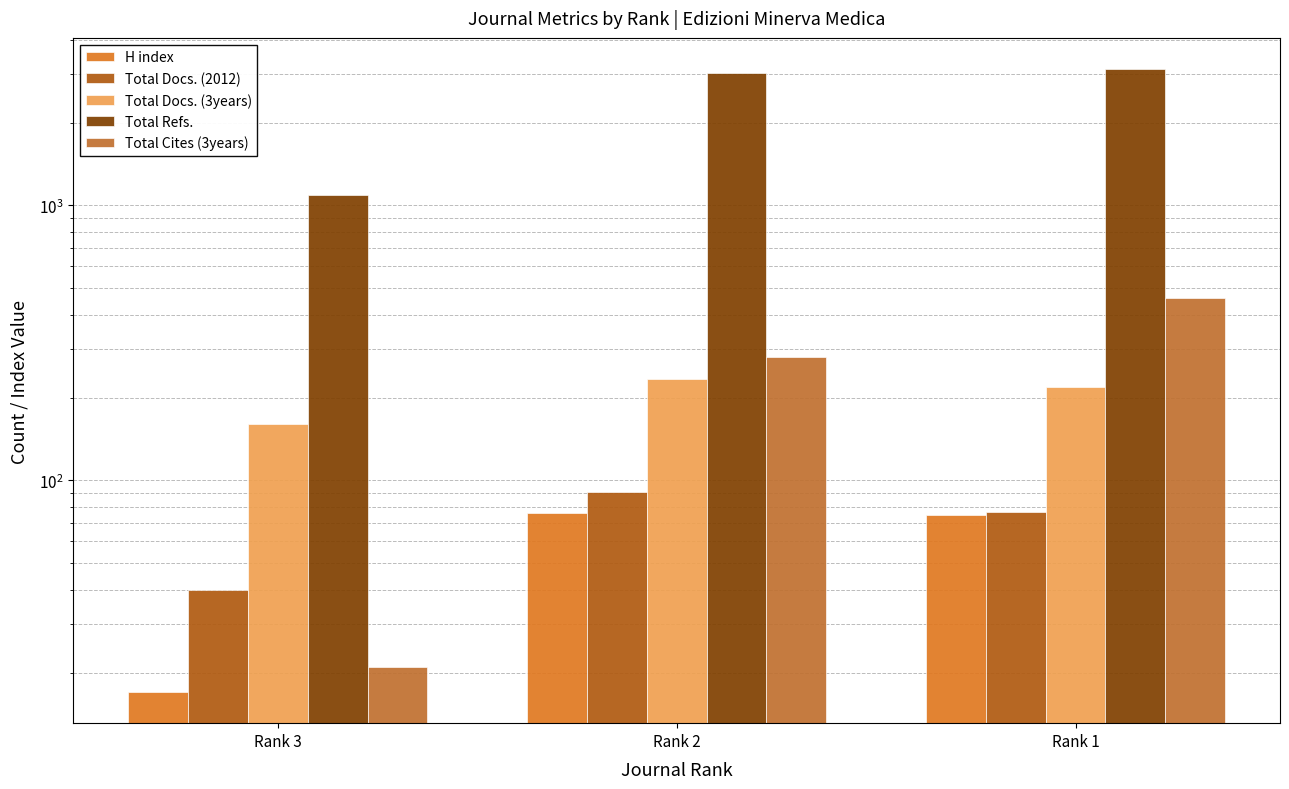

How many bars are there in total?

15